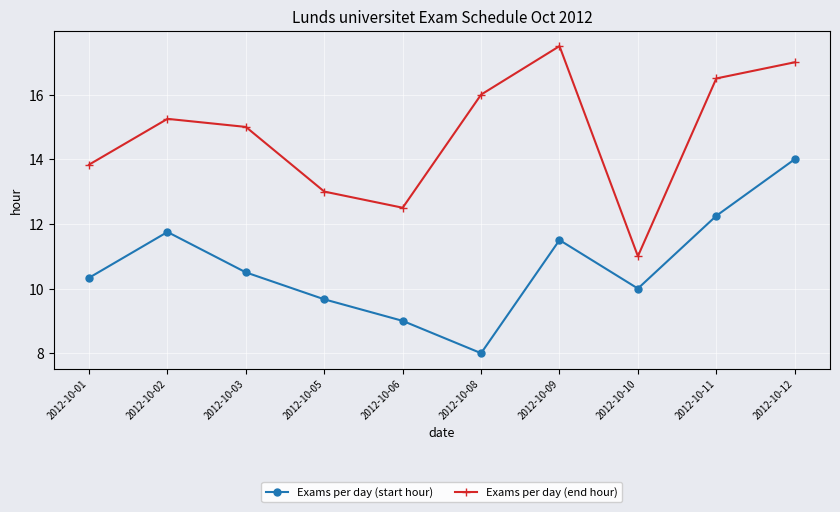

Is the value of Exams per day (start hour) at 2012-10-03 greater than the value of Exams per day (end hour) at 2012-10-09?

No